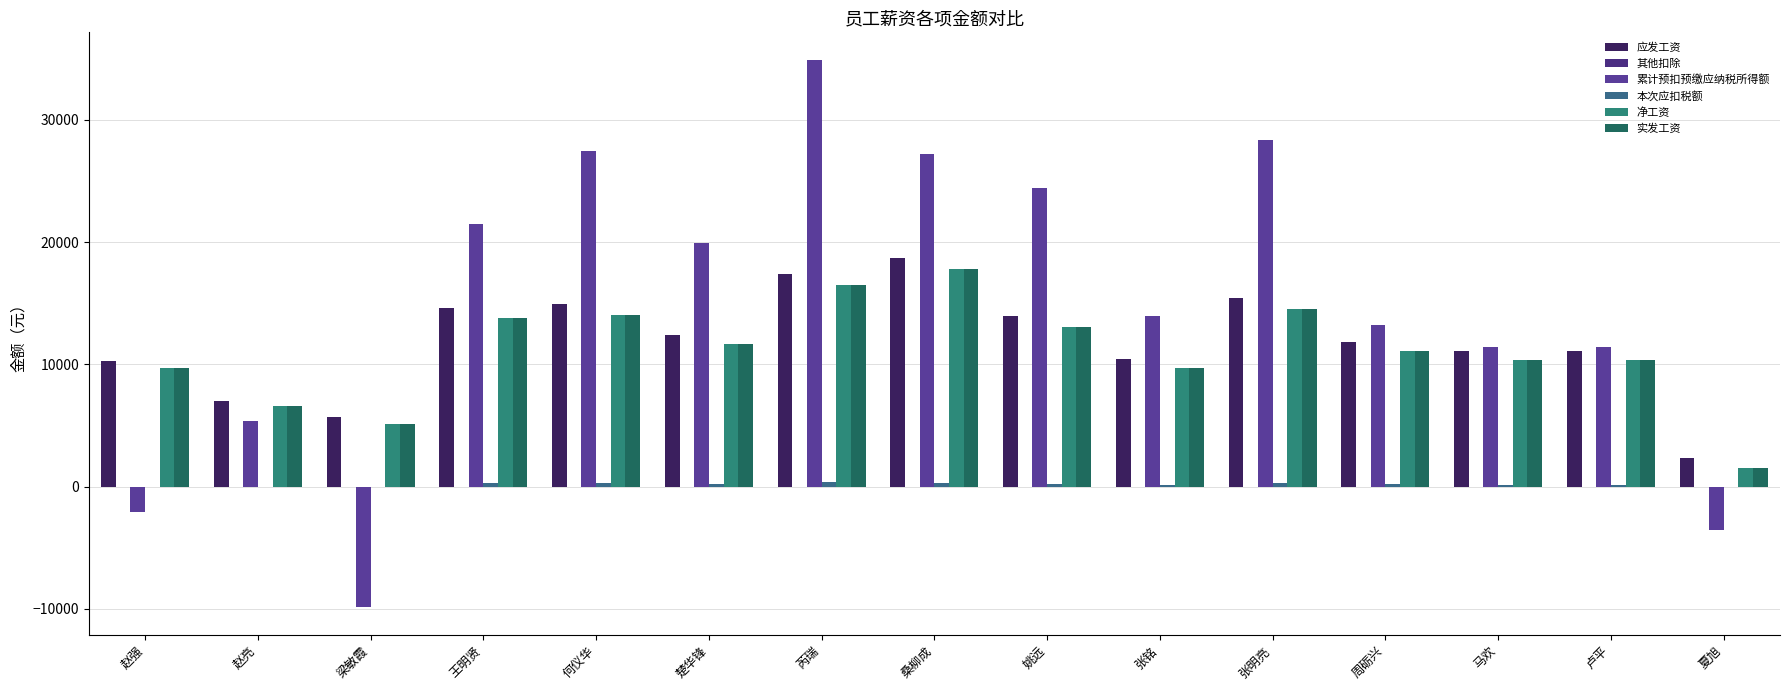

Reading left to right, extract all data points from this chart.

应发工资: 赵强=10230.0	赵亮=7000.0	梁敏霞=5700.0	王明贤=14620.0	何仪华=14920.0	楚华锋=12420.0	芮瑞=17420.0	桑柳成=18720.0	姚远=13920.0	张铭=10420.0	张明亮=15420.0	周砺兴=11820.0	马欢=11120.0	卢平=11120.0	夏旭=2363.6
其他扣除: 赵强=0.0	赵亮=0.0	梁敏霞=0.0	王明贤=0.0	何仪华=0.0	楚华锋=0.0	芮瑞=0.0	桑柳成=0.0	姚远=0.0	张铭=0.0	张明亮=0.0	周砺兴=0.0	马欢=0.0	卢平=0.0	夏旭=0.0
累计预扣预缴应纳税所得额: 赵强=-2099.7	赵亮=5341.9	梁敏霞=-9865.8	王明贤=21513.6	何仪华=27413.6	楚华锋=19913.6	芮瑞=34913.6	桑柳成=27213.6	姚远=24413.6	张铭=13913.6	张明亮=28331.5	周砺兴=13246.6	马欢=11433.0	卢平=11433.0	夏旭=-3521.7
本次应扣税额: 赵强=0.0	赵亮=0.0	梁敏霞=0.0	王明贤=271.1	何仪华=280.1	楚华锋=205.1	芮瑞=355.1	桑柳成=307.1	姚远=250.1	张铭=145.1	张明亮=295.1	周砺兴=187.3	马欢=166.3	卢平=166.3	夏旭=0.0
净工资: 赵强=9710.1	赵亮=6567.1	梁敏霞=5078.2	王明贤=13766.7	何仪华=14057.7	楚华锋=11632.7	芮瑞=16482.7	桑柳成=17830.7	姚远=13087.7	张铭=9692.7	张明亮=14542.7	周砺兴=11055.9	马欢=10376.9	卢平=10376.9	夏旭=1478.3
实发工资: 赵强=9710.1	赵亮=6567.1	梁敏霞=5078.2	王明贤=13766.7	何仪华=14057.7	楚华锋=11632.7	芮瑞=16482.7	桑柳成=17830.7	姚远=13087.7	张铭=9692.7	张明亮=14542.7	周砺兴=11055.9	马欢=10376.9	卢平=10376.9	夏旭=1478.3